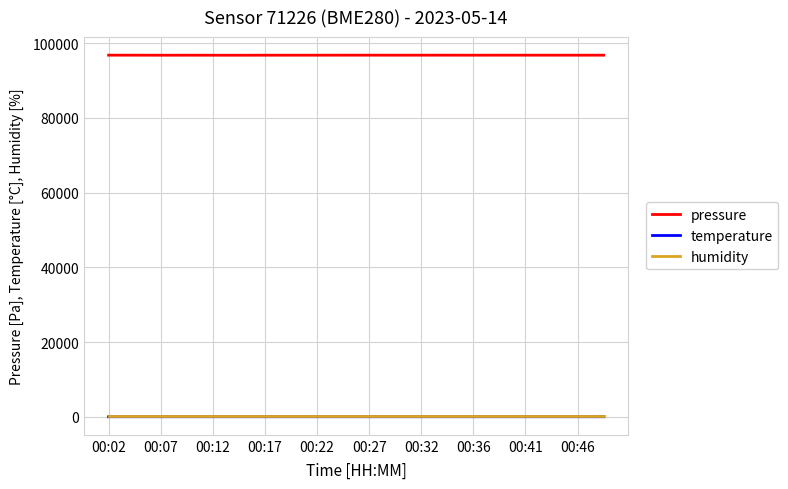

What is the difference between the second highest and minimum values in the pressure series?

14.2